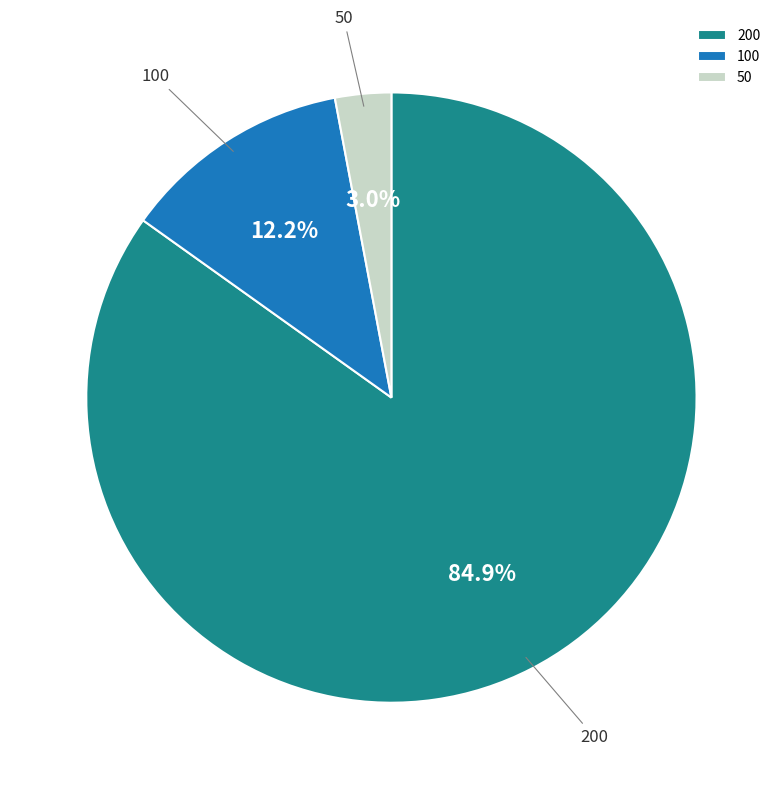

Is it true that 100 is 12% of the pie?

True